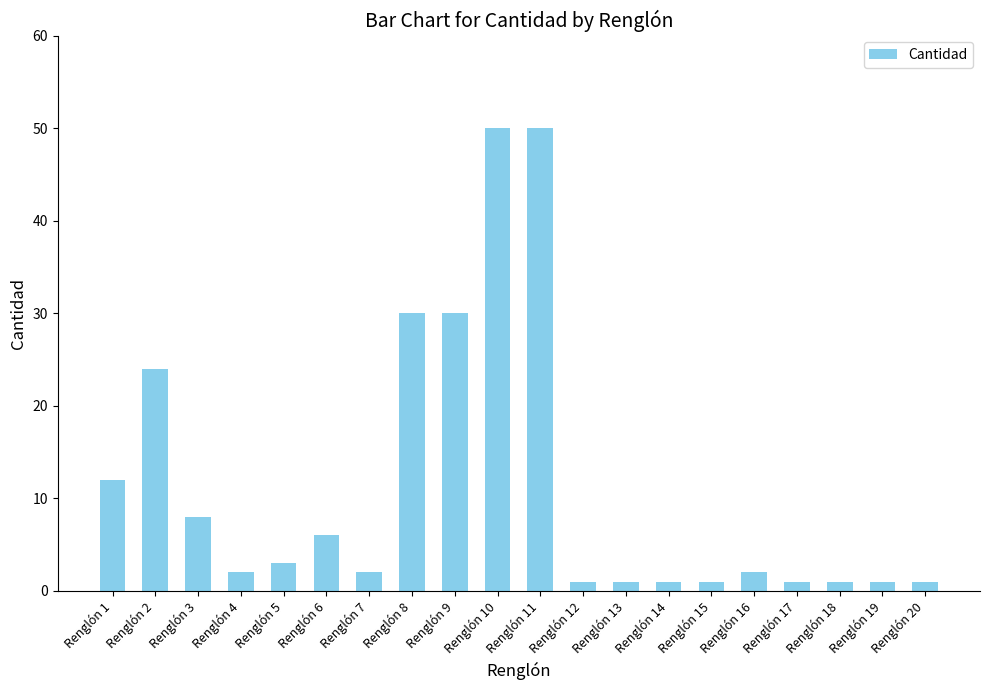

Is it true that the value at Renglón 3 is 11?

False